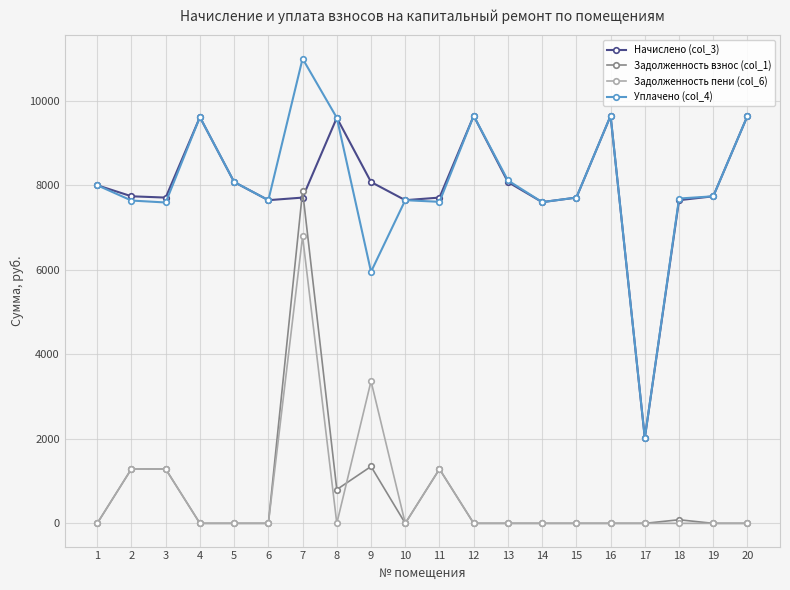

What is the average value of the Задолженность пени (col_6) series?

701.0